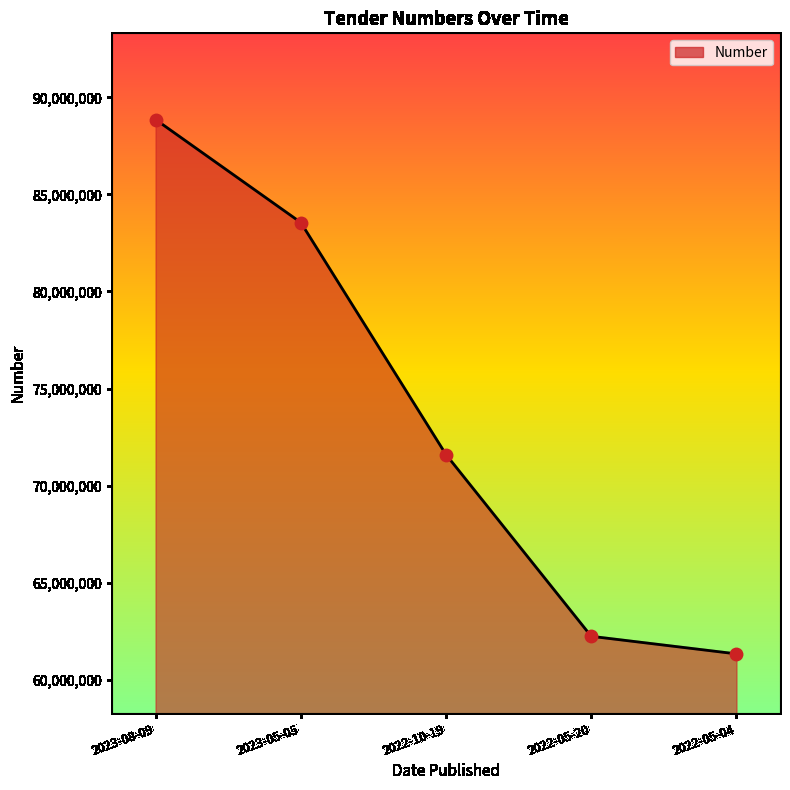

Approximately how many times larger is the value at 2023-08-09 compared to 2022-05-20?

1.4